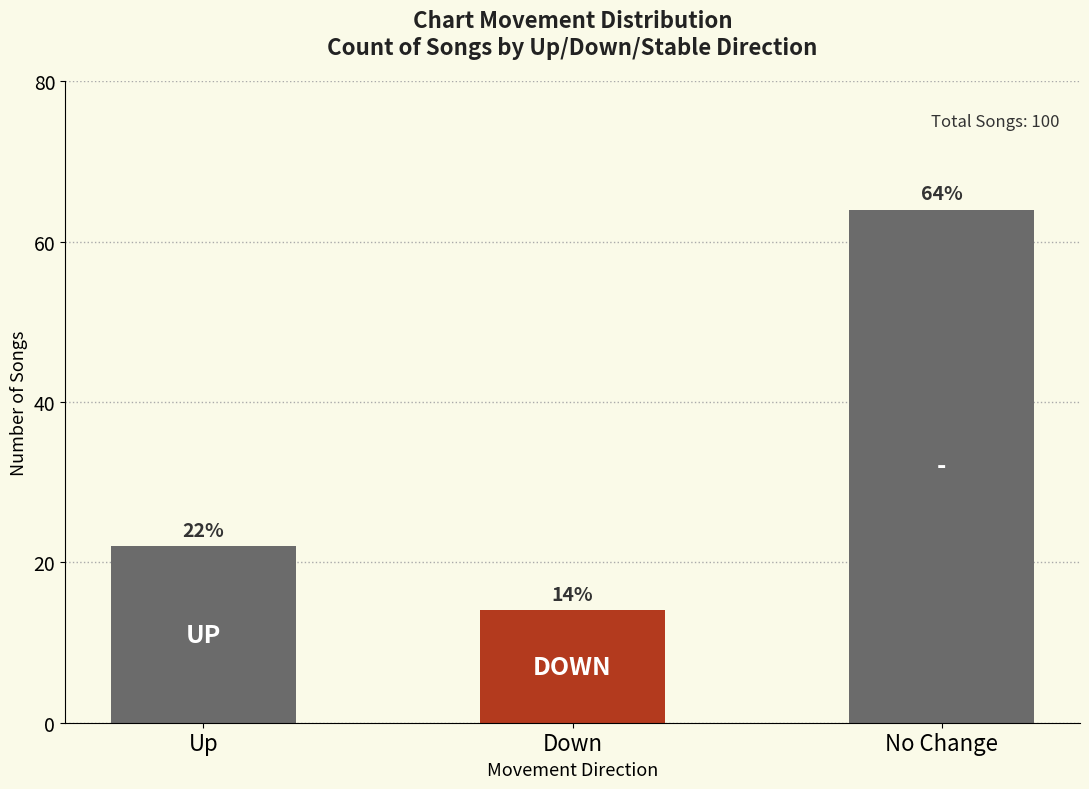

What is the average value?

33